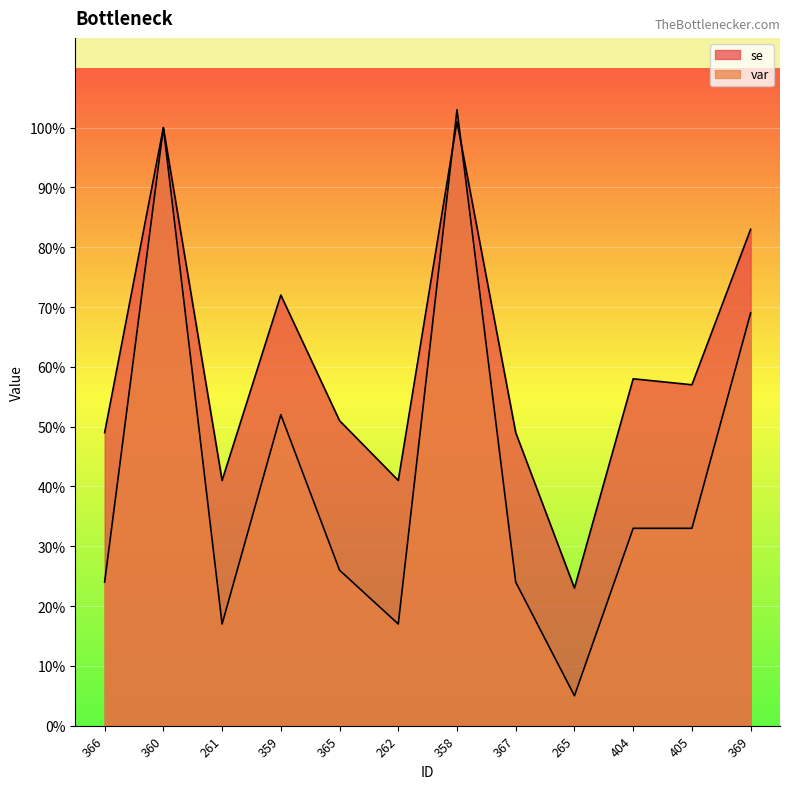

What is the total value across all series at 367?

0.7